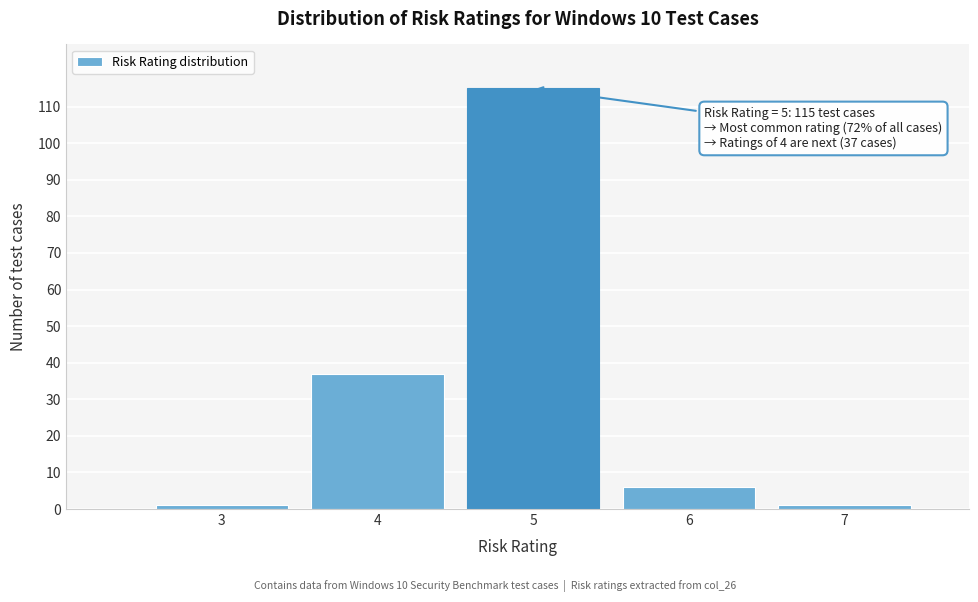

Reading right to left, what are all the values shown in this chart?

7=1	6=6	5=115	4=37	3=1